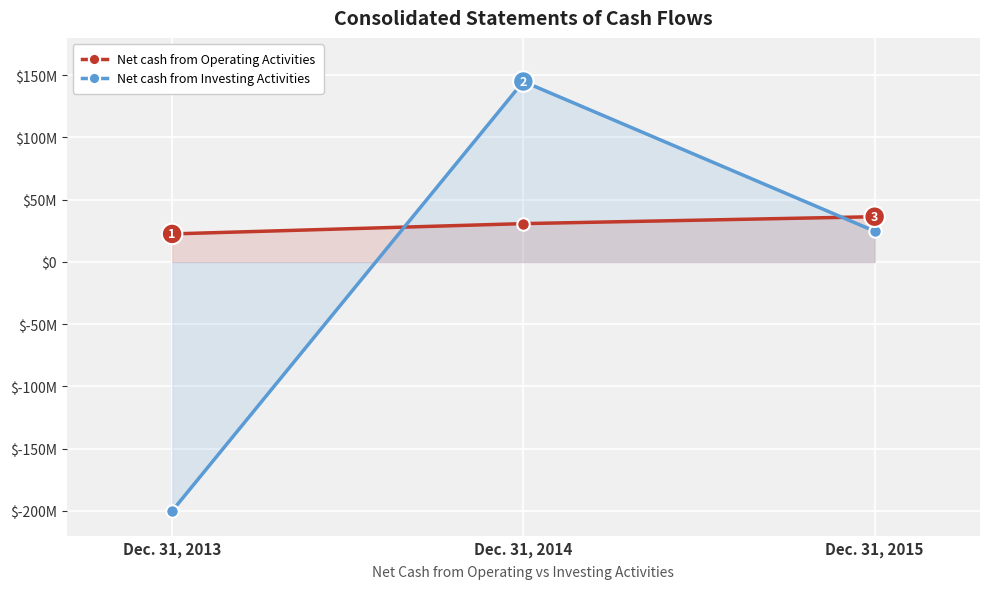

Is it true that Net cash from Operating Activities equals 30795356 at Dec. 31, 2014?

True